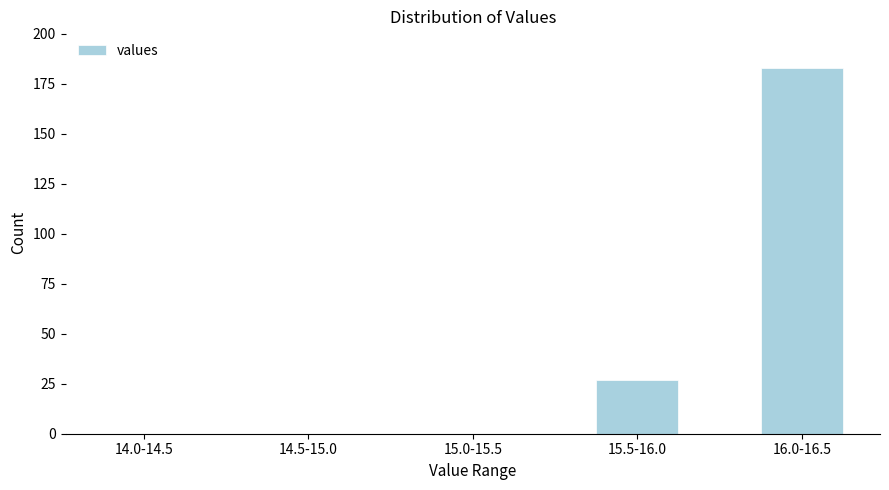

Reading right to left, list all the values displayed in this chart.

16.0-16.5=183	15.5-16.0=27	15.0-15.5=0	14.5-15.0=0	14.0-14.5=0